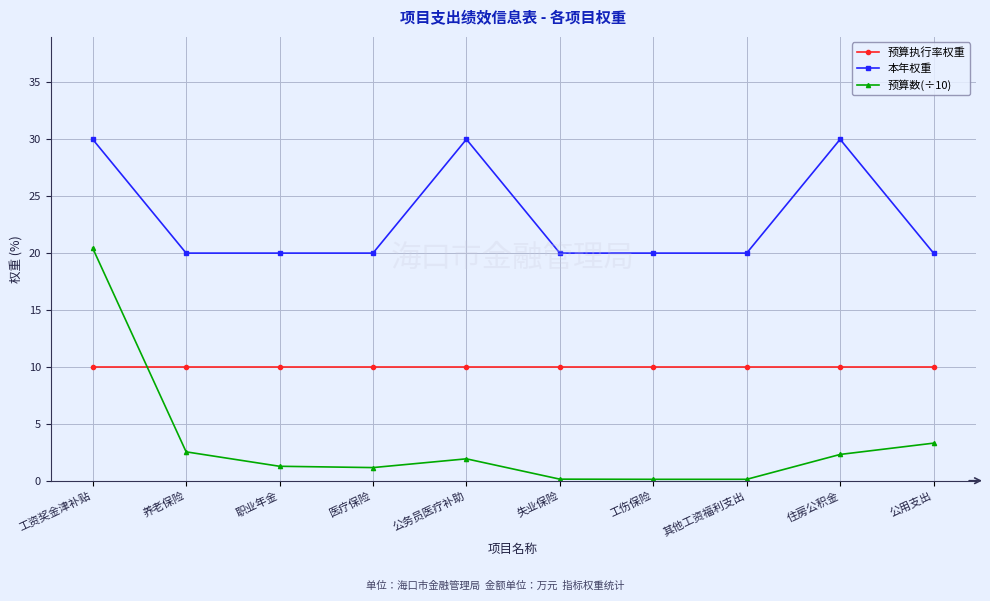

True or false: 本年权重 and 预算执行率权重 cross at least once.

False